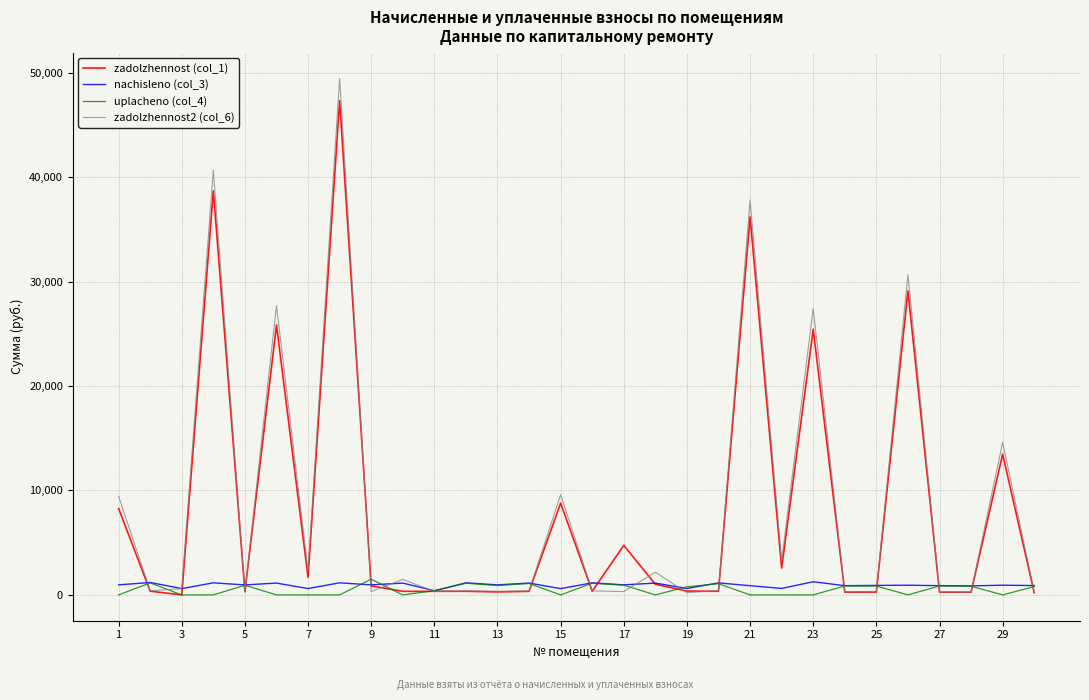

Does the chart have visible grid lines?

Yes